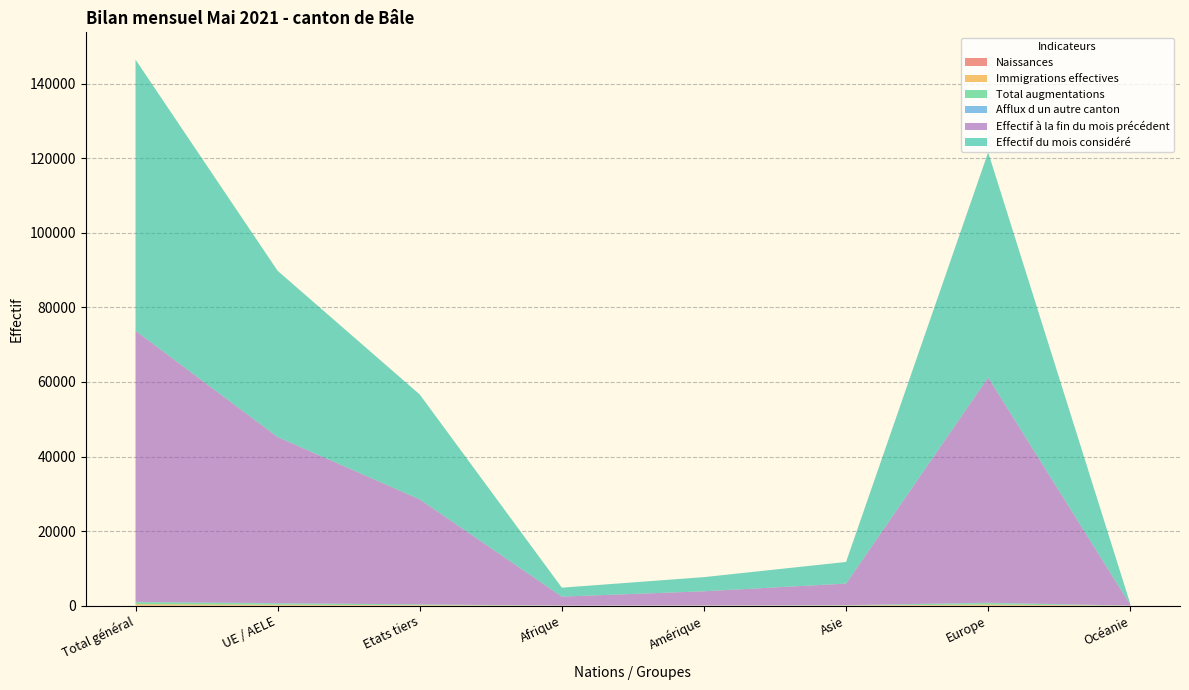

Reading left to right, transcribe all the data shown in this chart.

Effectif du mois considéré: Total général=72738	UE / AELE=44594	Etats tiers=28144	Afrique=2399	Amérique=3795	Asie=5807	Europe=60413	Océanie=252
Afflux d un autre canton: Total général=120	UE / AELE=99	Etats tiers=21	Afrique=1	Amérique=3	Asie=1	Europe=115	Océanie=0
Effectif à la fin du mois précédent: Total général=72731	UE / AELE=44559	Etats tiers=28172	Afrique=2398	Amérique=3801	Asie=5795	Europe=60416	Océanie=249
Total augmentations: Total général=510	UE / AELE=323	Etats tiers=187	Afrique=17	Amérique=31	Asie=73	Europe=381	Océanie=7
Immigrations effectives: Total général=303	UE / AELE=196	Etats tiers=107	Afrique=6	Amérique=15	Asie=47	Europe=228	Océanie=7
Naissances: Total général=78	UE / AELE=59	Etats tiers=19	Afrique=3	Amérique=2	Asie=4	Europe=69	Océanie=0